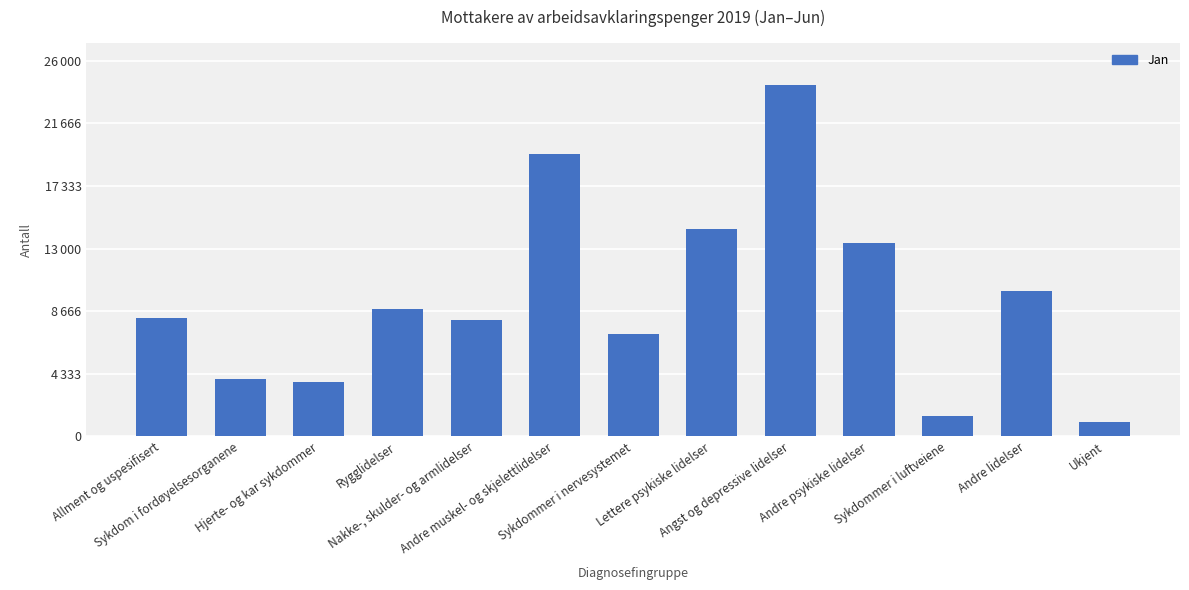

Reading left to right, extract all data points from this chart.

8182	3942	3736	8854	8032	19560	7124	14325	24337	13372	1425	10087	1030